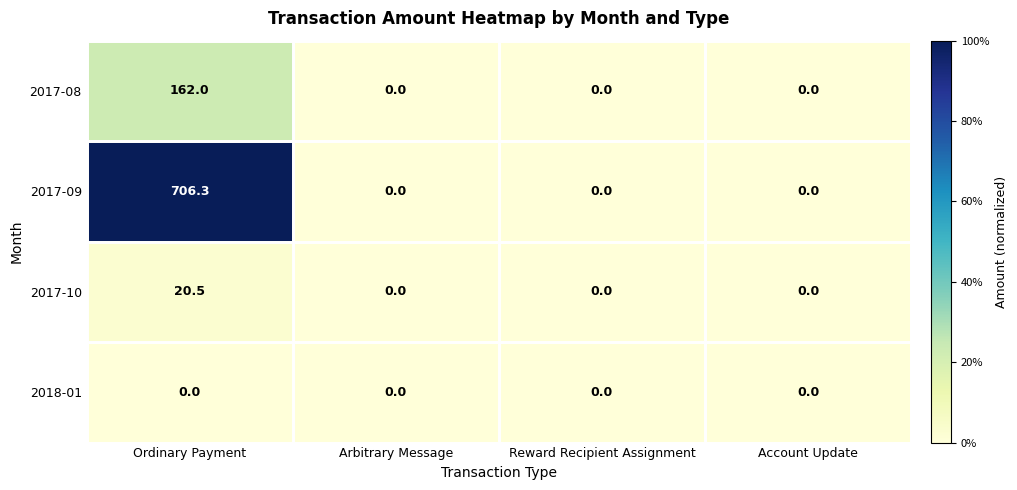

Between Ordinary Payment and Arbitrary Message, which series saw the biggest shift?

2017-09